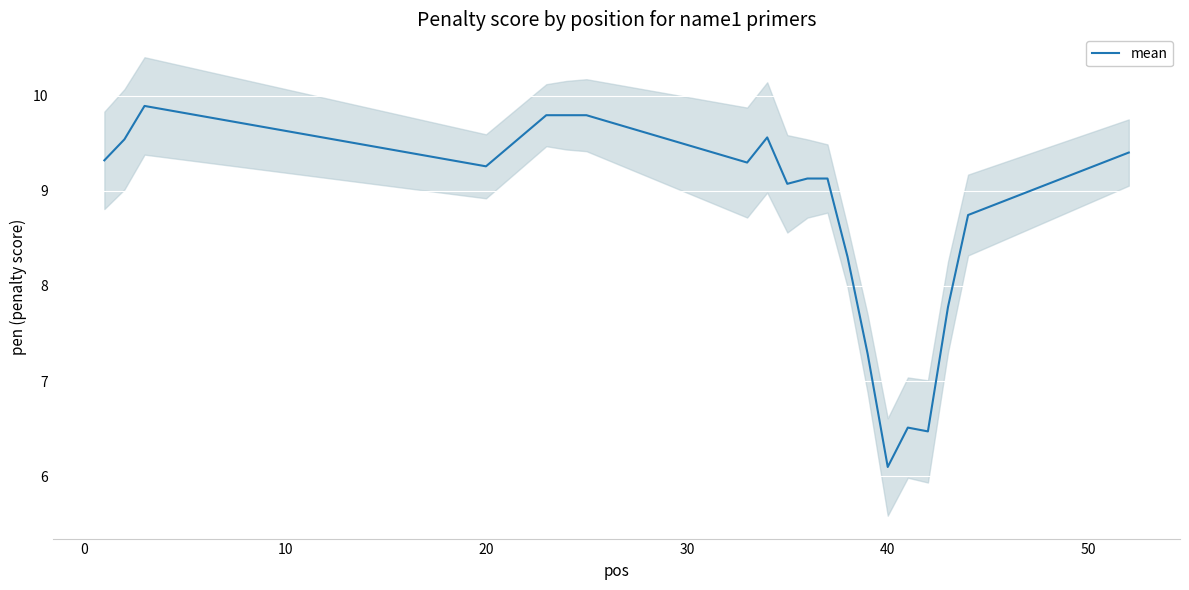

What is the difference between the second highest and minimum values?

3.7